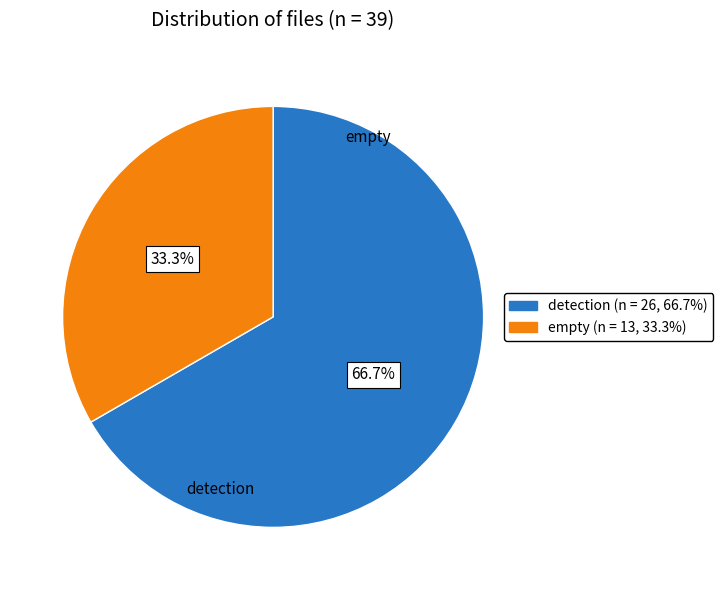

To the nearest percent, what is the average slice percentage?

50%